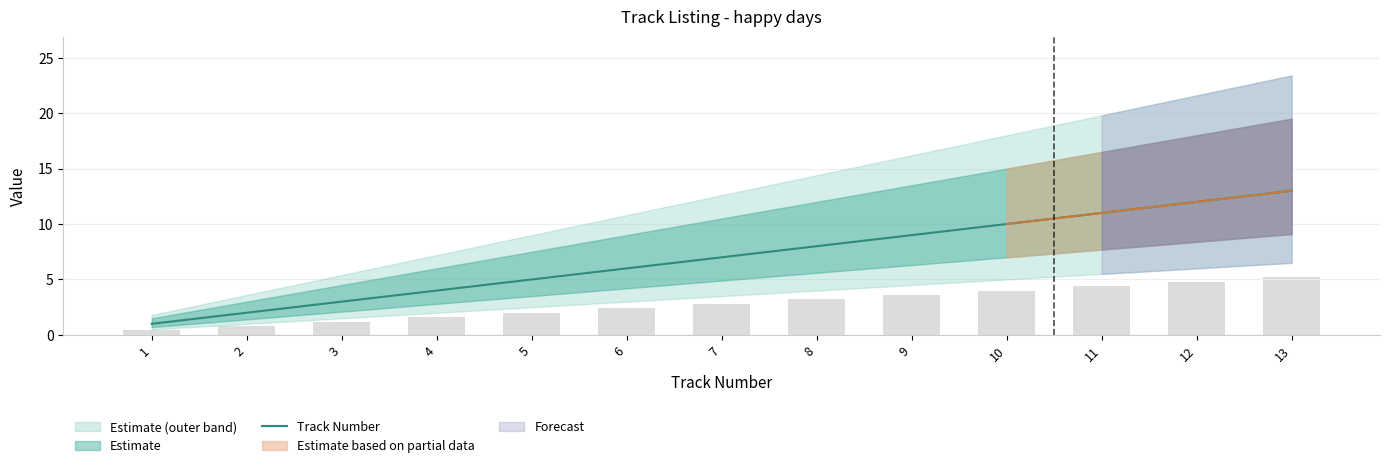

List the labels in order of value, largest first.

13, 12, 11, 10, 9, 8, 7, 6, 5, 4, 3, 2, 1